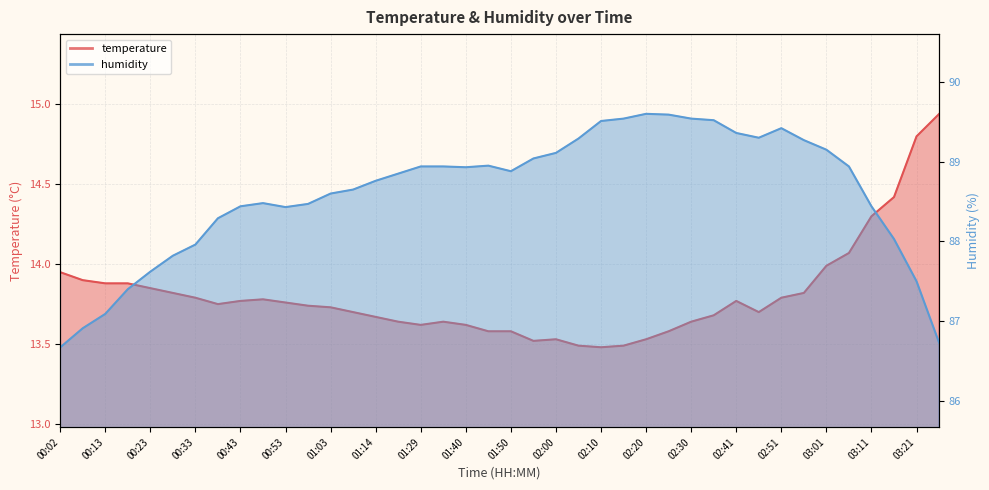

At how many categories does at least one series exceed 33?

40